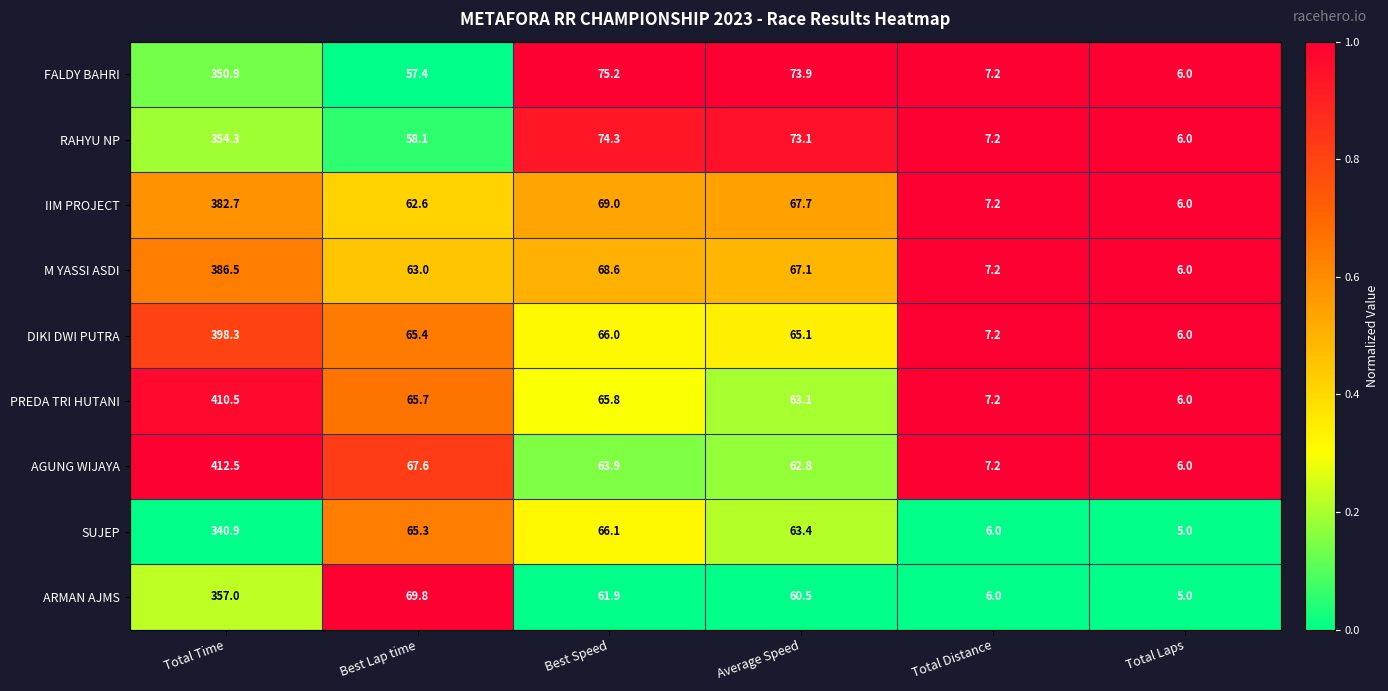

What value does the IIM PROJECT series have at Total Distance?

7.2